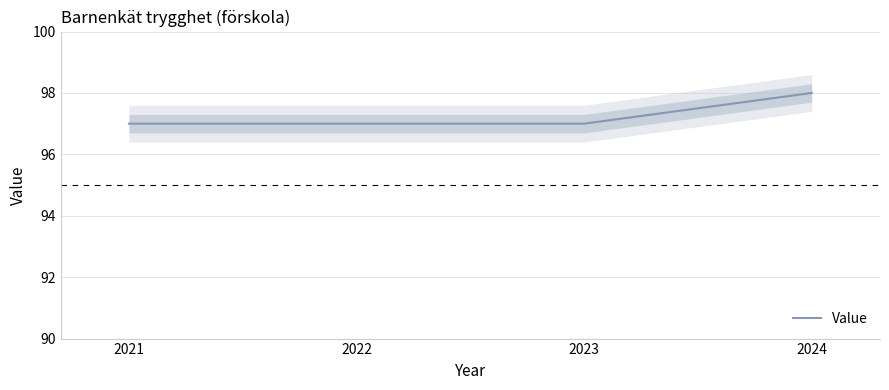

At which category does the chart reach its minimum across all series?

2021